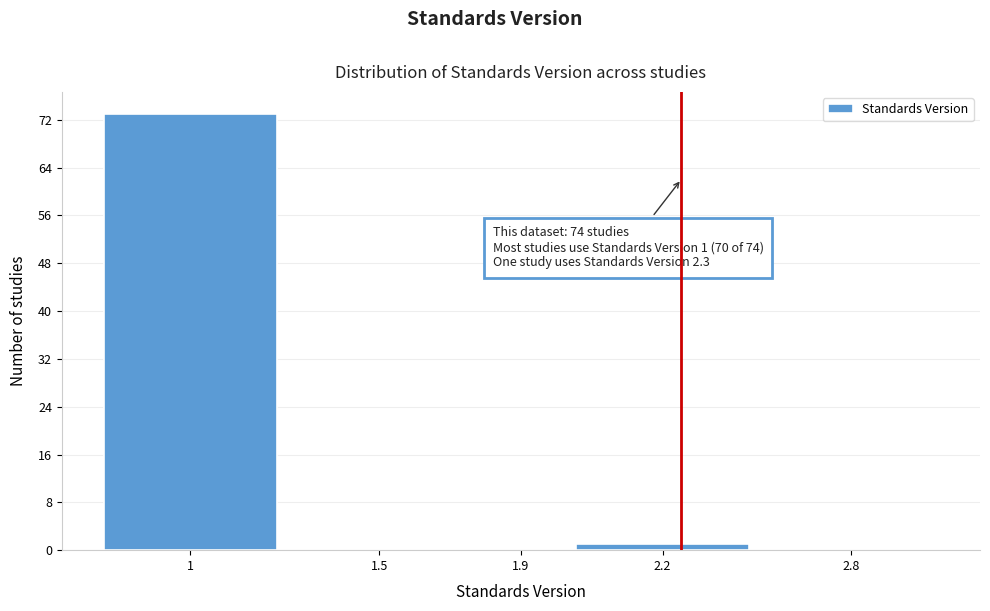

Reading left to right, what are all the values shown in this chart?

1=73	1.5=0	1.9=0	2.2=1	2.8=0